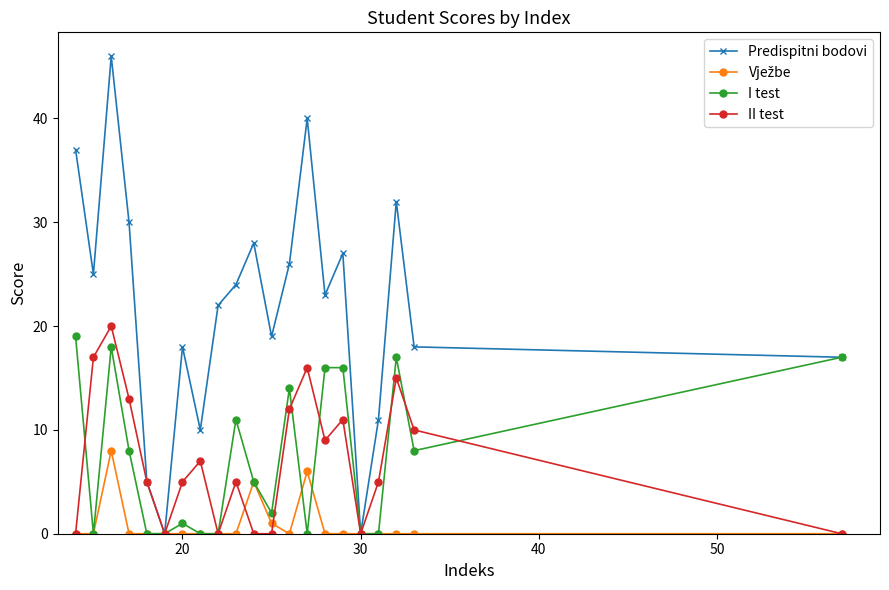

What is the highest value of the I test series?

19